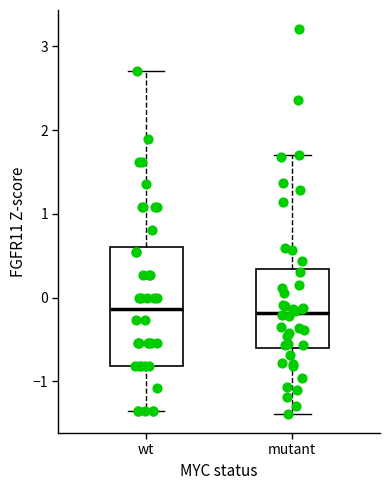

Comparing the boxes themselves (not the whiskers), which one is the tallest?

wt